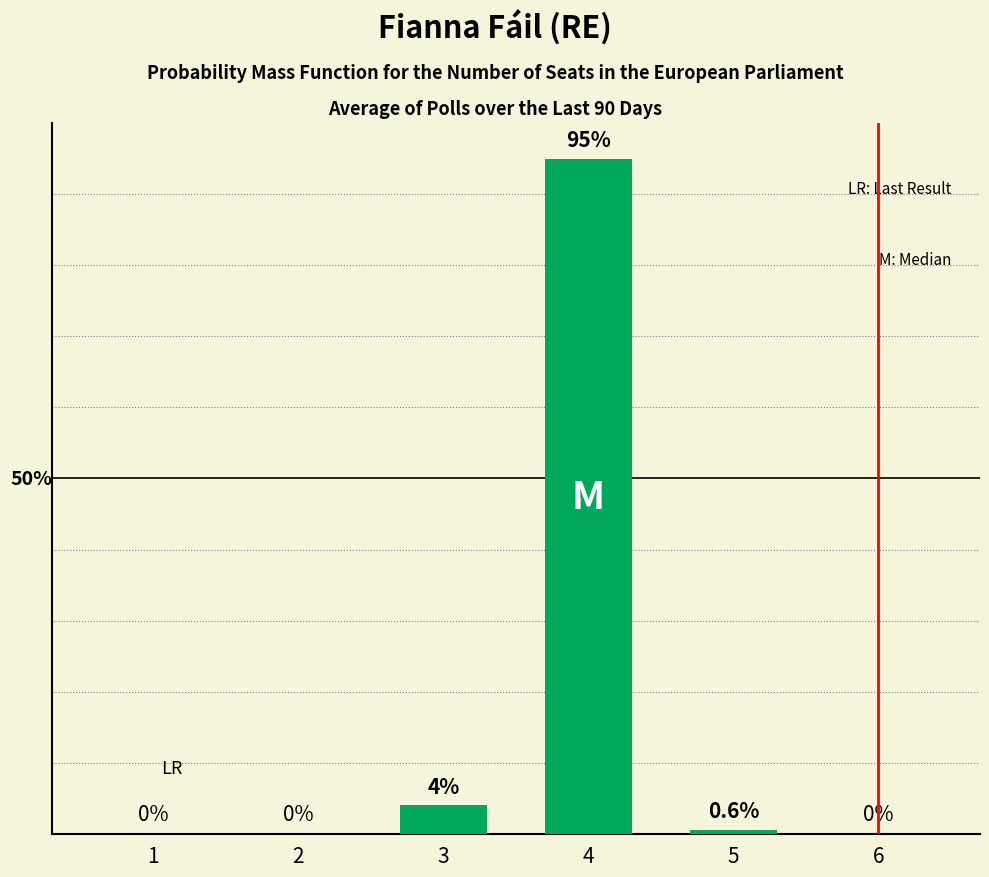

What is the value of the 5th bar from the left?

0.6